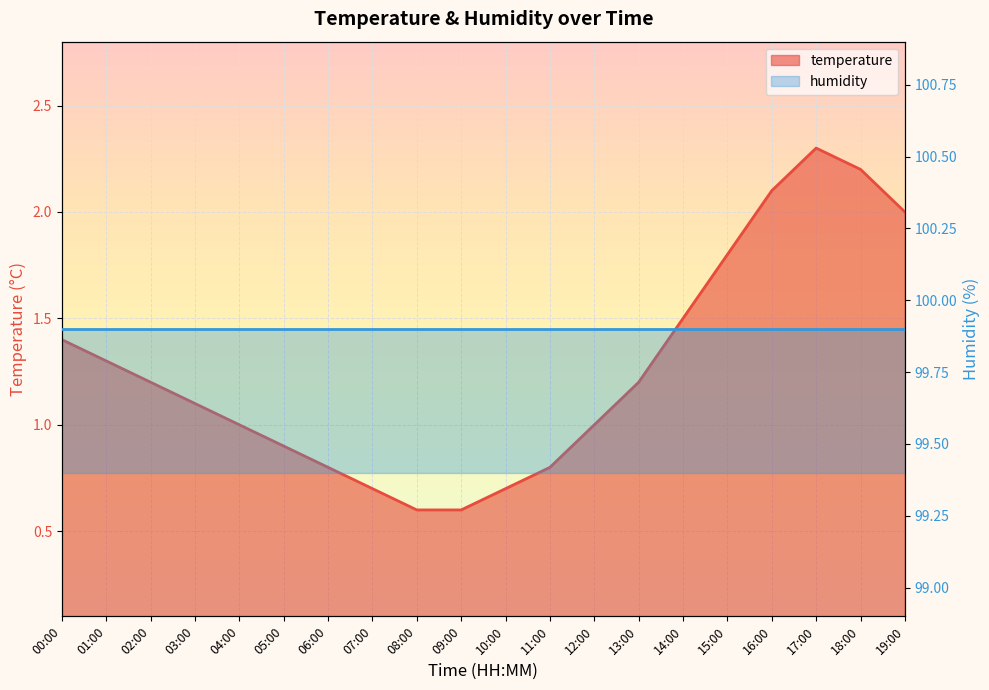

What position from the left is 18:00?

19